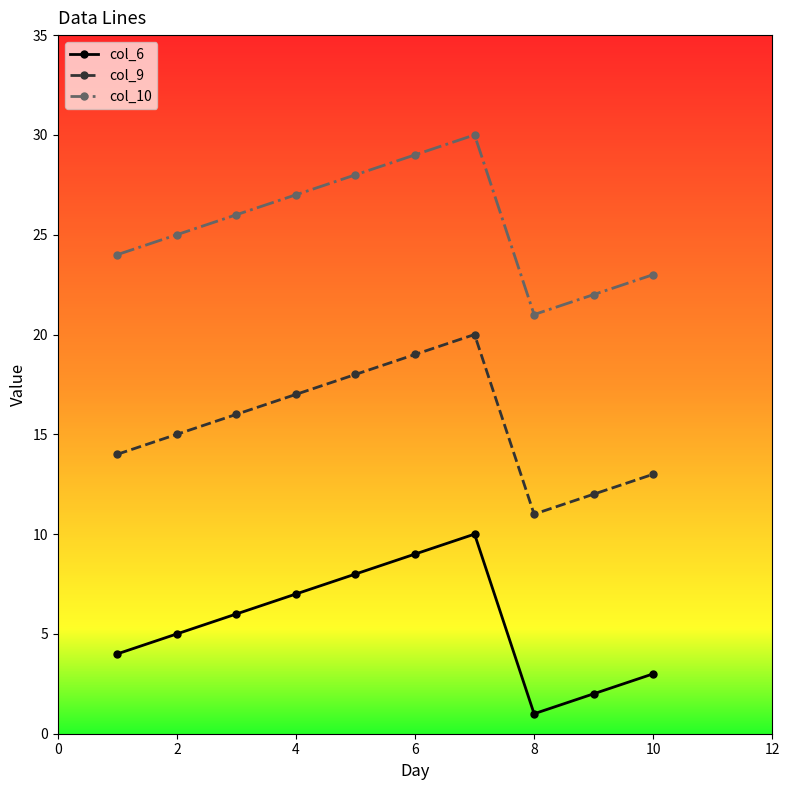

Which series has the largest total across all categories?

col_10